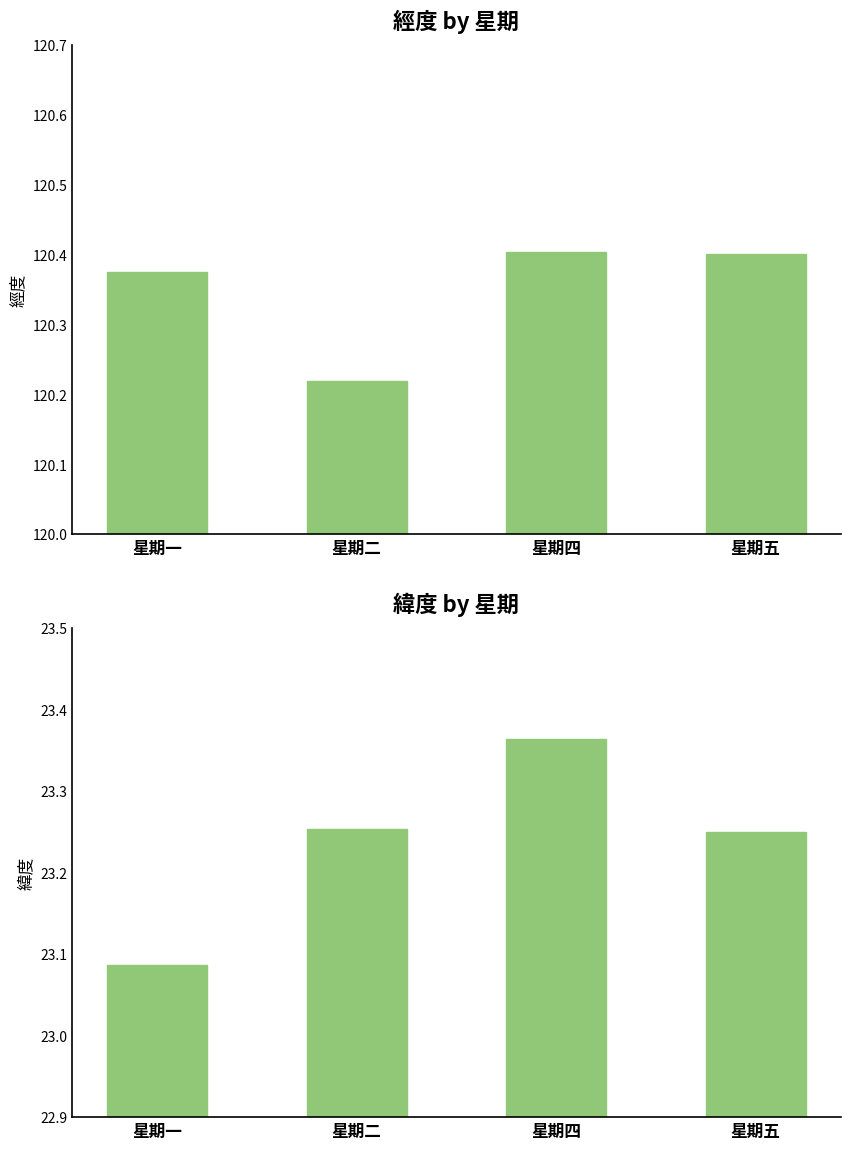

The 緯度 series shows 23.4 at 星期四. True or false?

True